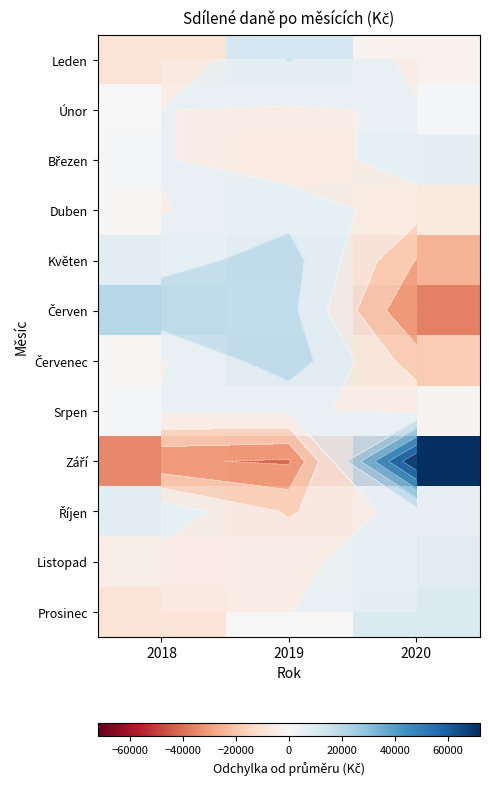

What is the total value across all series at 2020?

12475.5